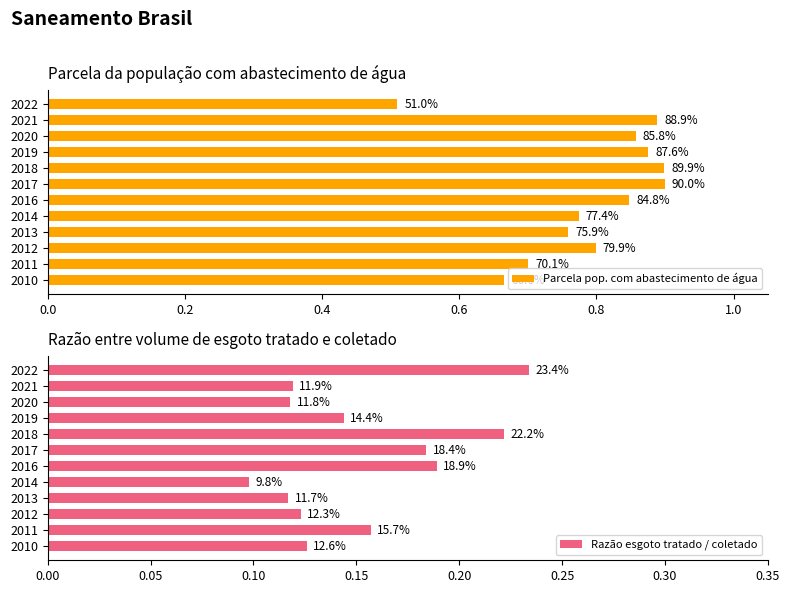

What position from the right is 1.2?

6